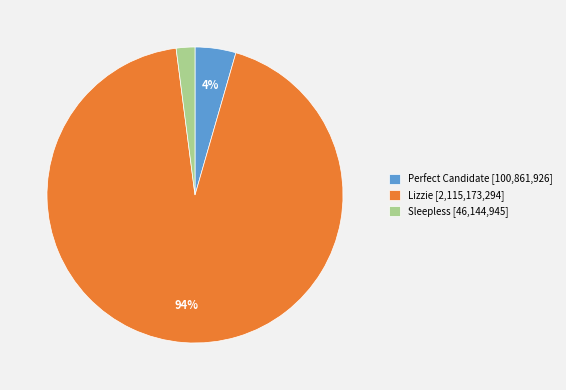

Rank the categories by value from highest to lowest.

Lizzie [2,115,173,294], Perfect Candidate [100,861,926], Sleepless [46,144,945]